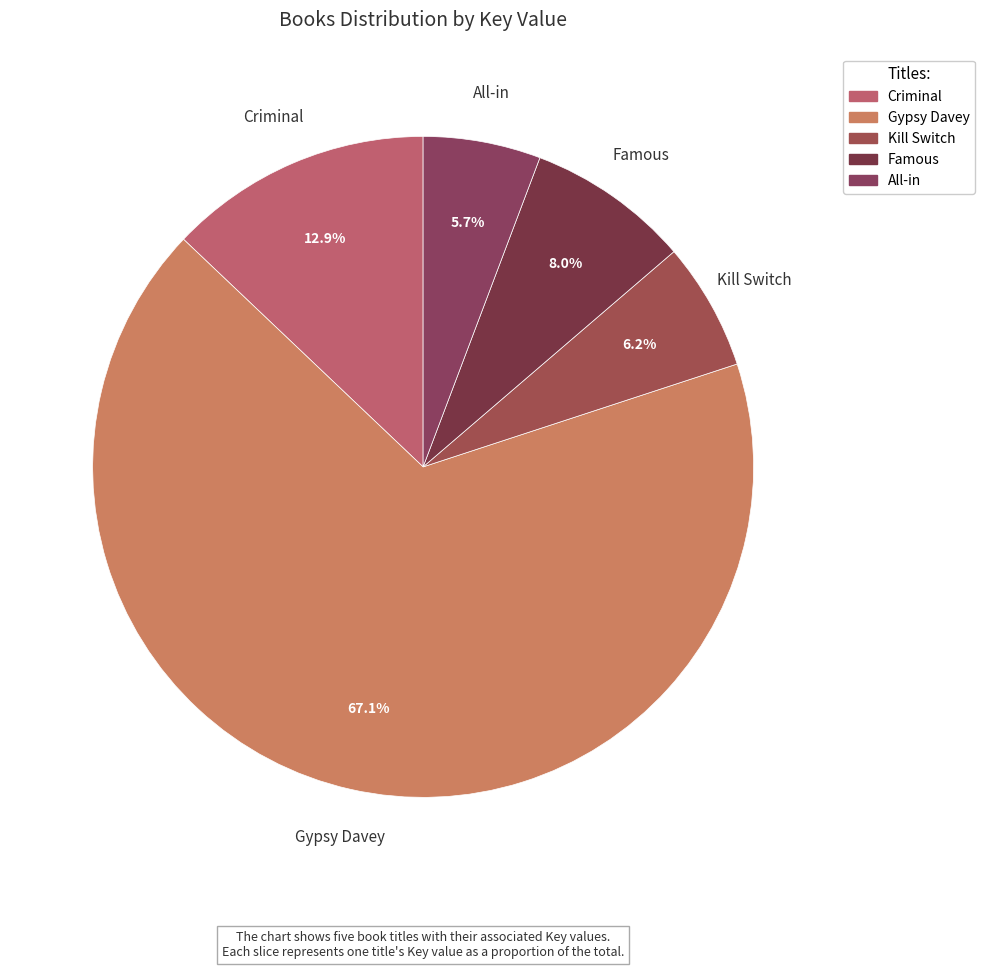

What is the smallest slice in the pie chart?

All-in